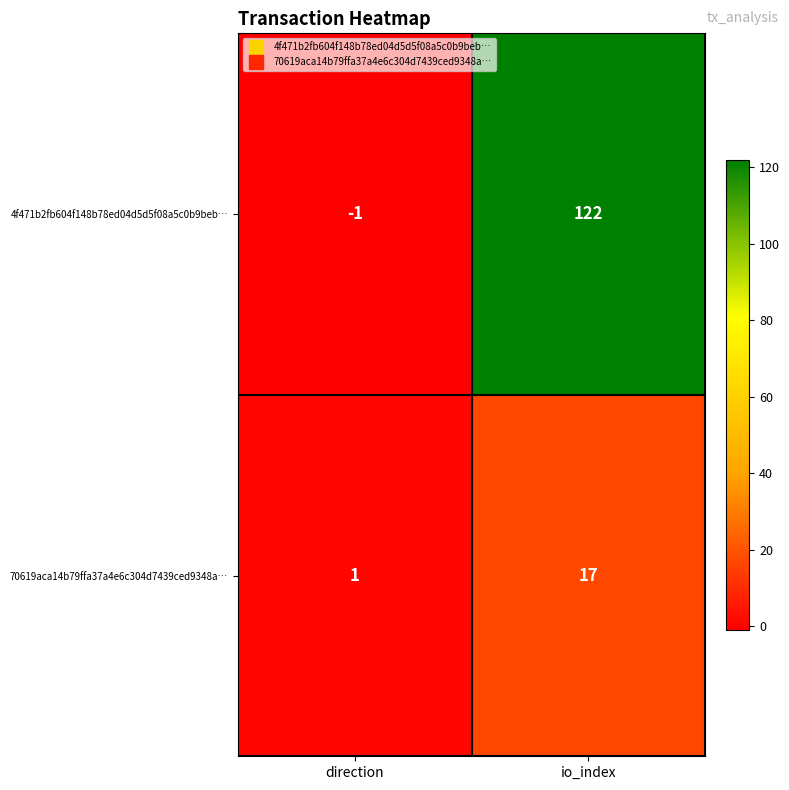

Which series changed the most between direction and io_index?

4f471b2fb604f148b78ed04d5d5f08a5c0b9beb…